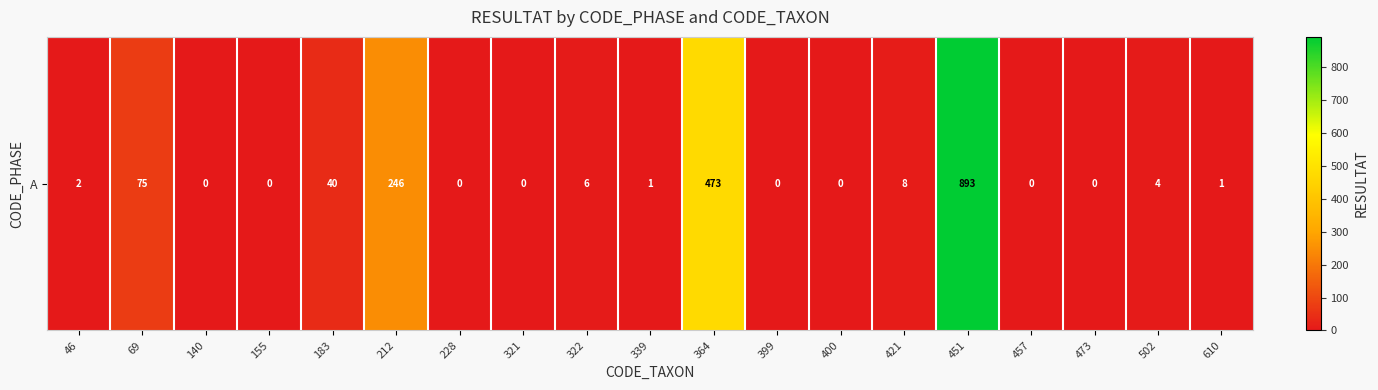

What is the approximate value at 451?

893